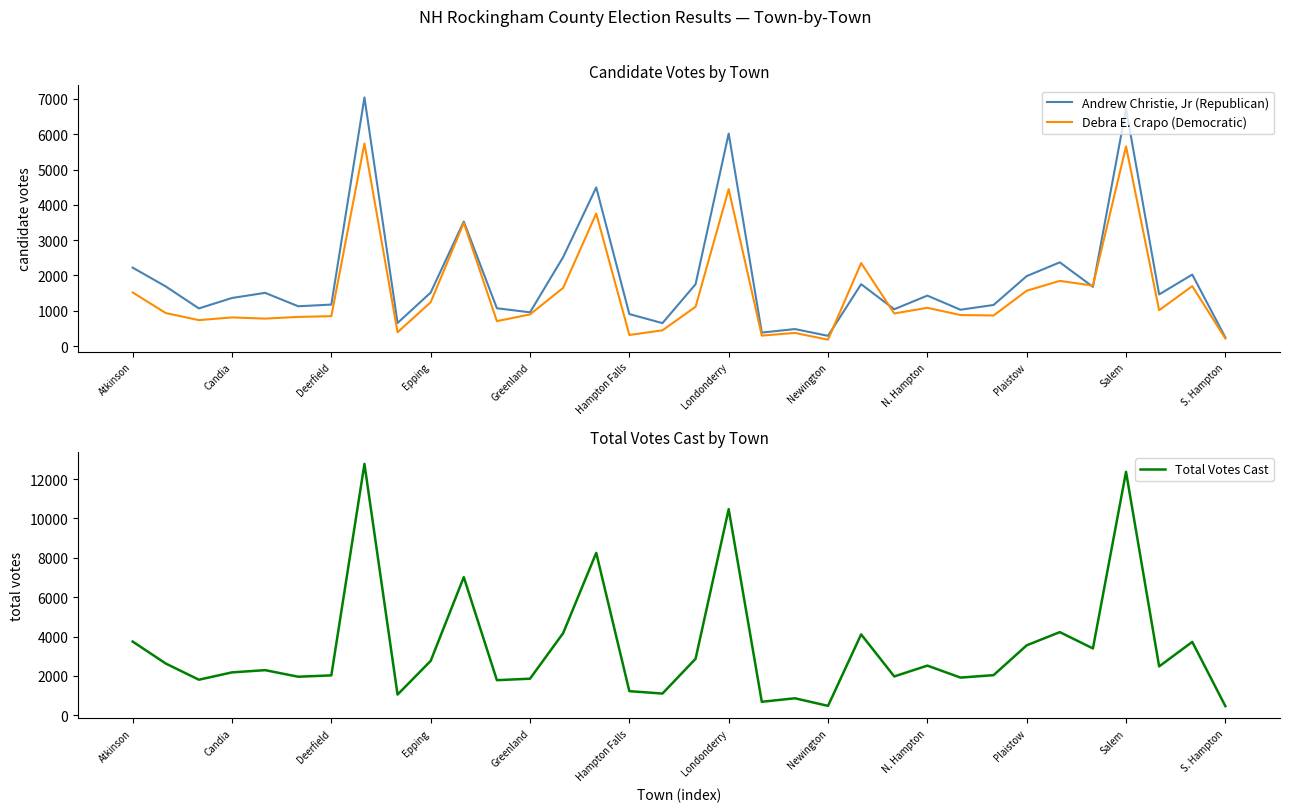

Which series has the largest range (max minus min)?

Total Votes Cast